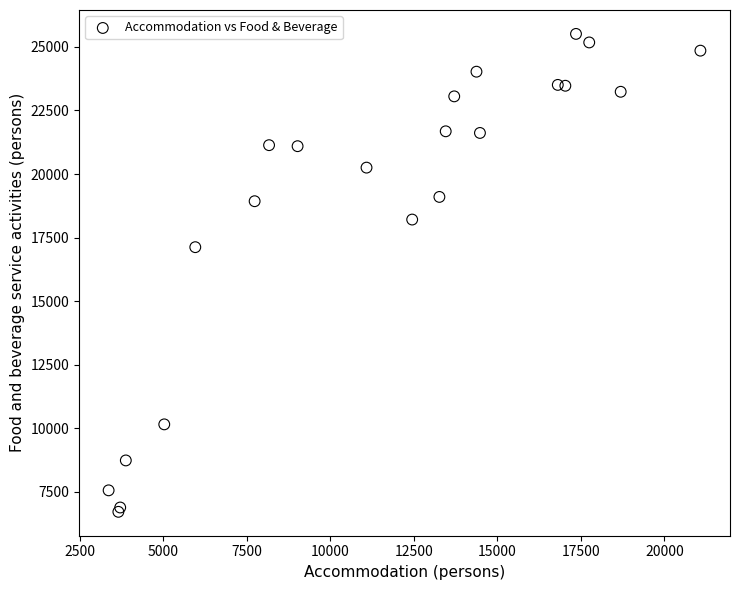

What Y value in the scatter plot is closest to 16114?

17124.0